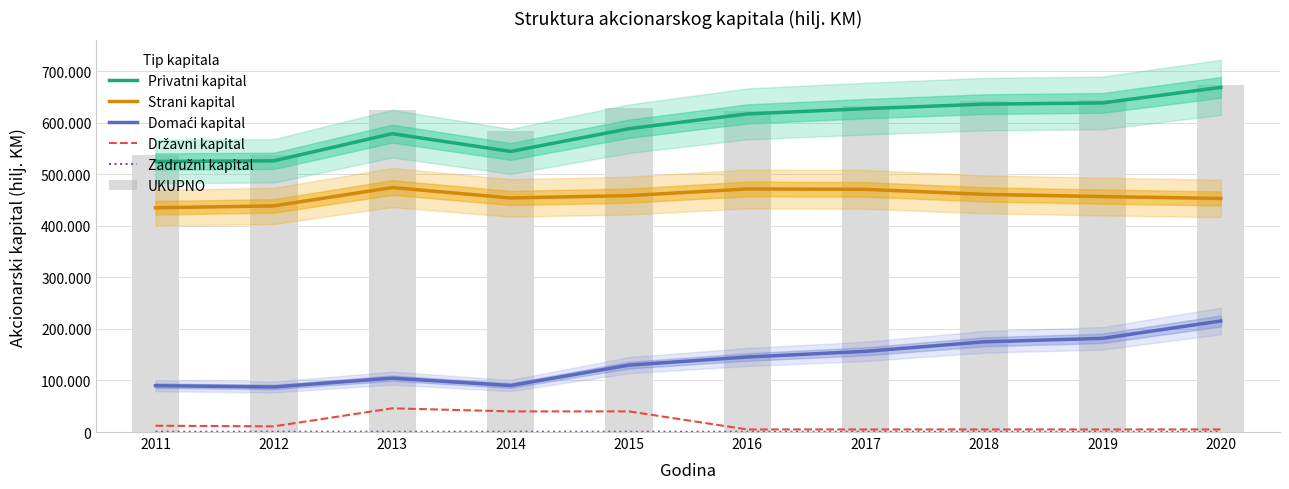

What is the sum of all Domaći kapital values?

1376435